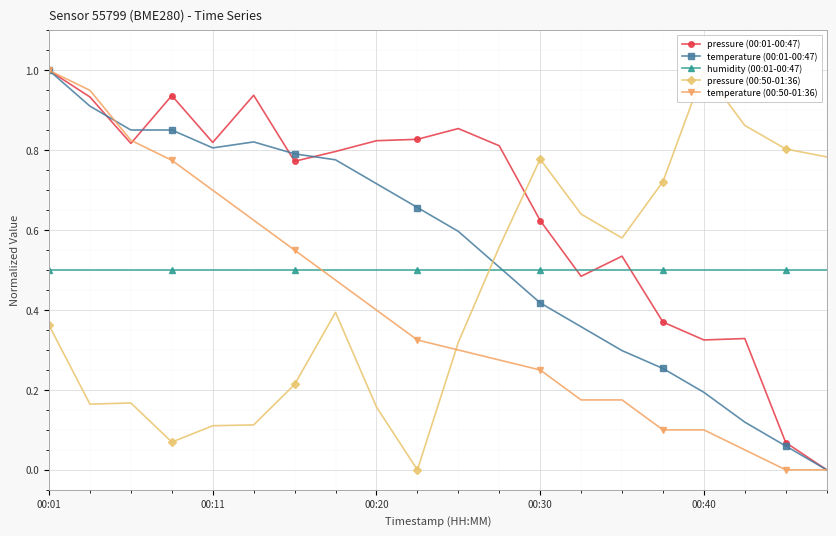

The pressure (00:01-00:47) series shows 0.8 at 9. True or false?

True